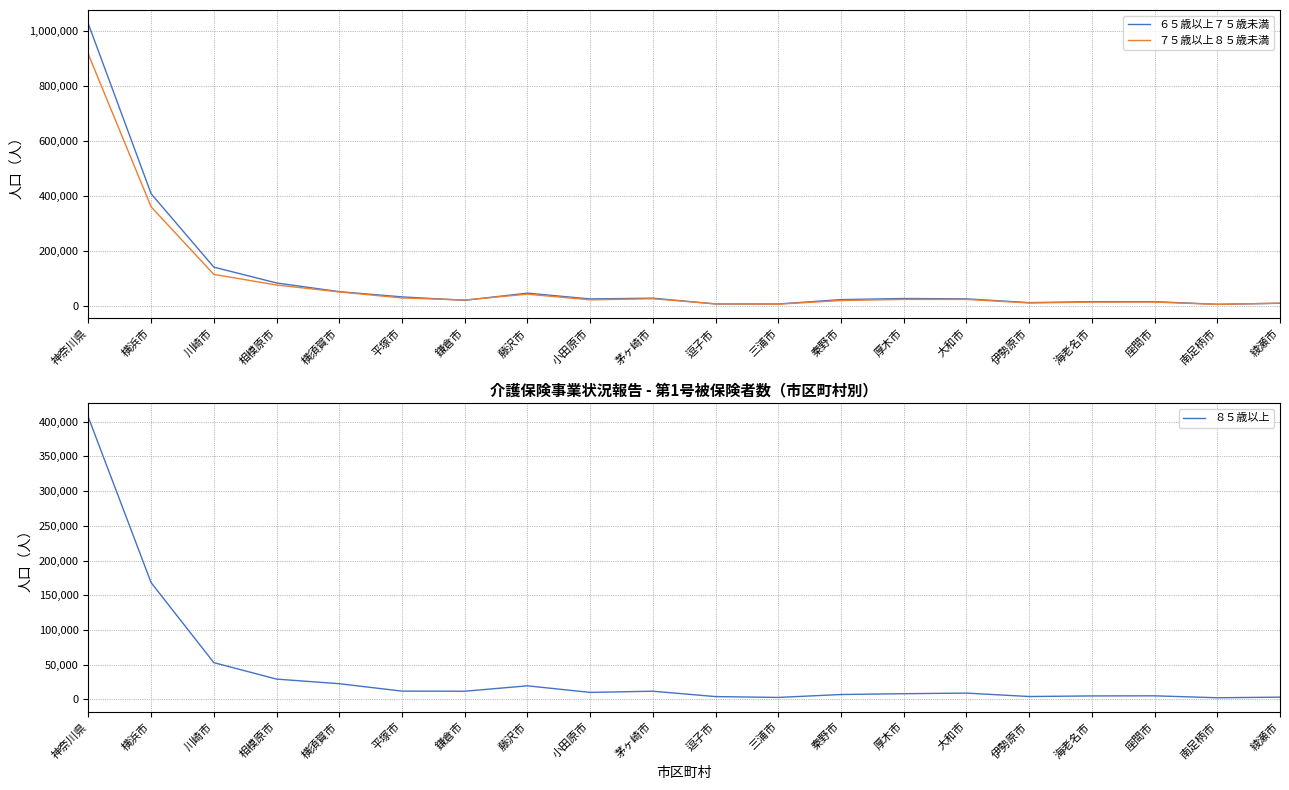

At how many categories does at least one series exceed 340655?

2